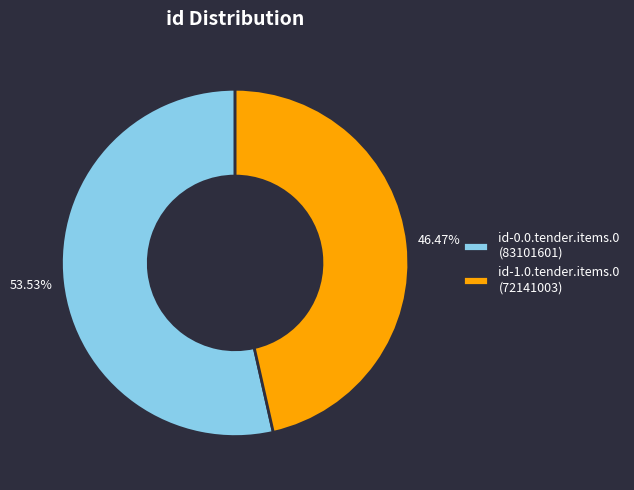

To the nearest percent, what is the combined percentage of id-0.0.tender.items.0 and id-1.0.tender.items.0?

100%